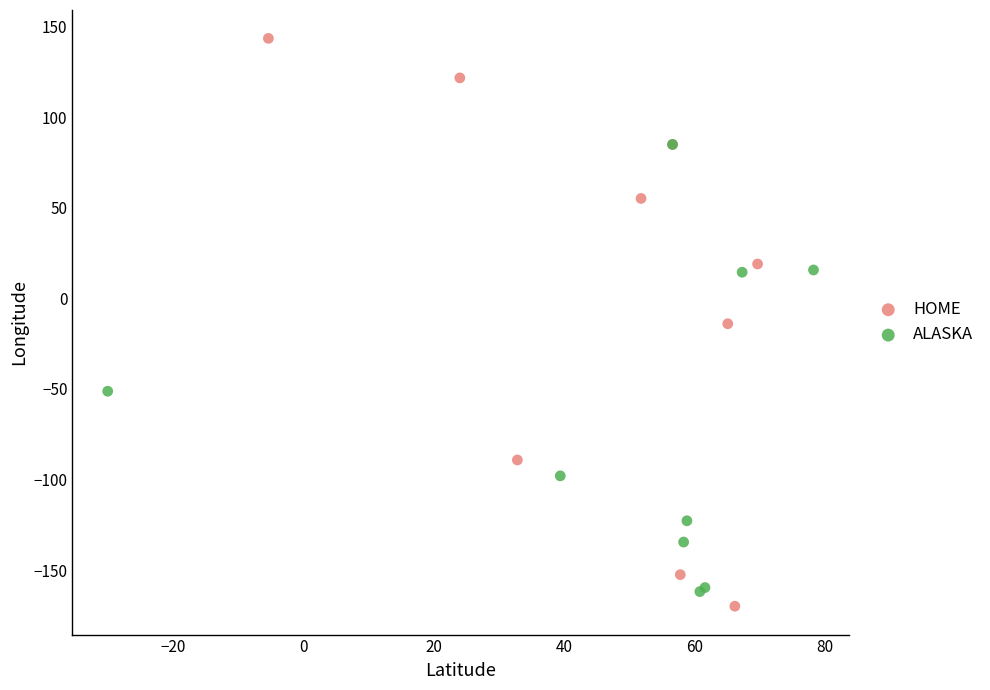

Which series has the widest spread of Y values?

HOME